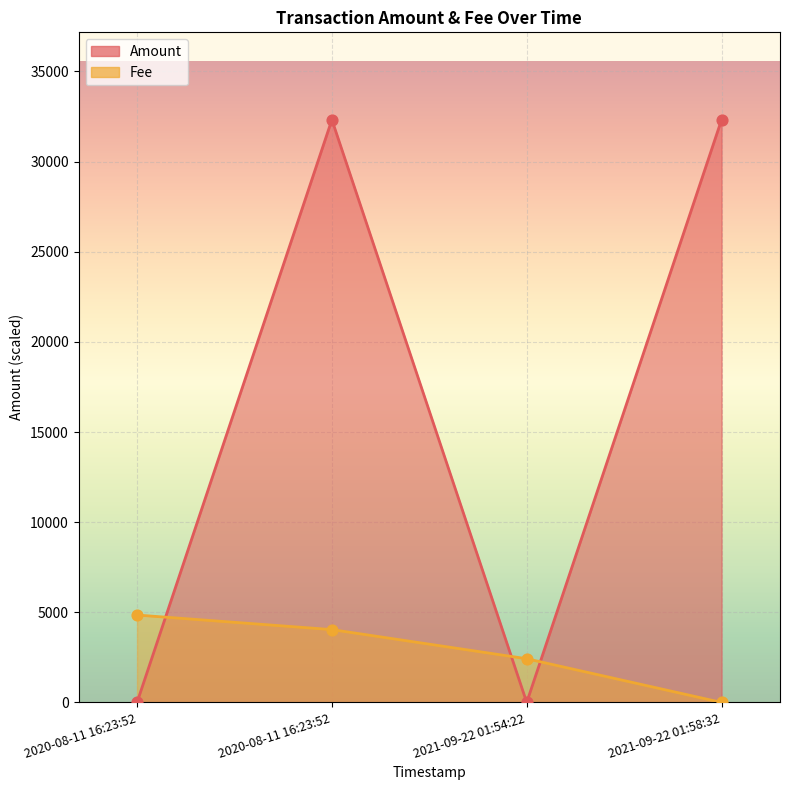

Which series has the largest Y range (max minus min)?

Amount